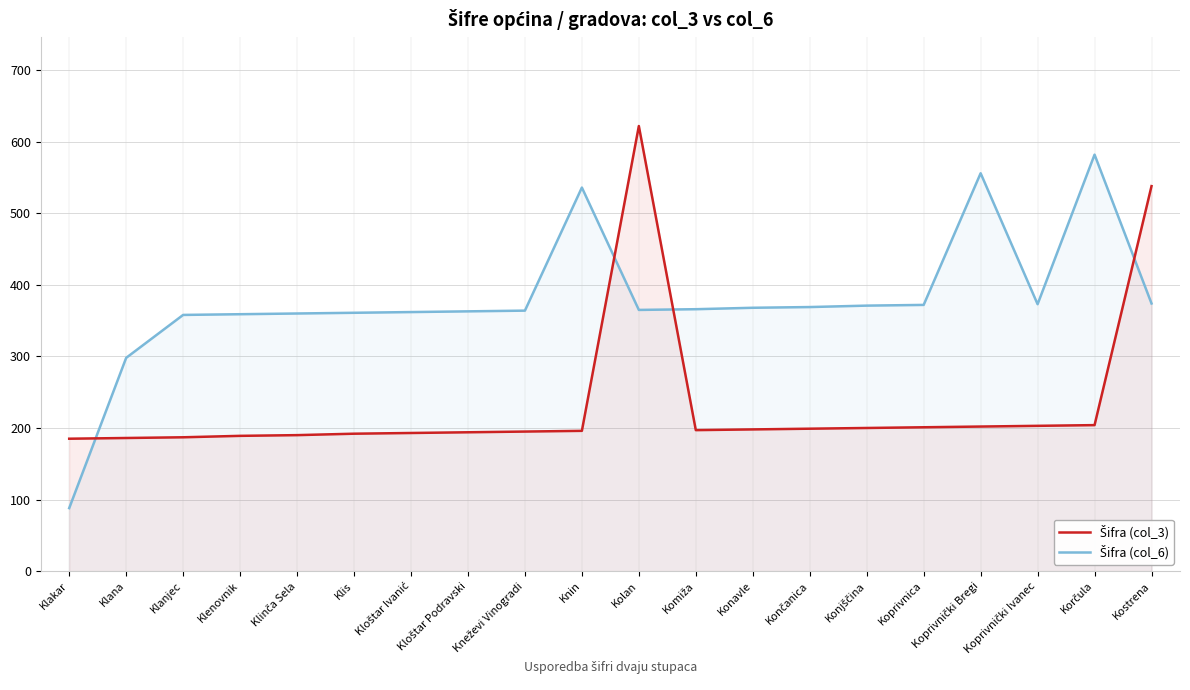

What is the highest value of the Šifra (col_6) series?

582